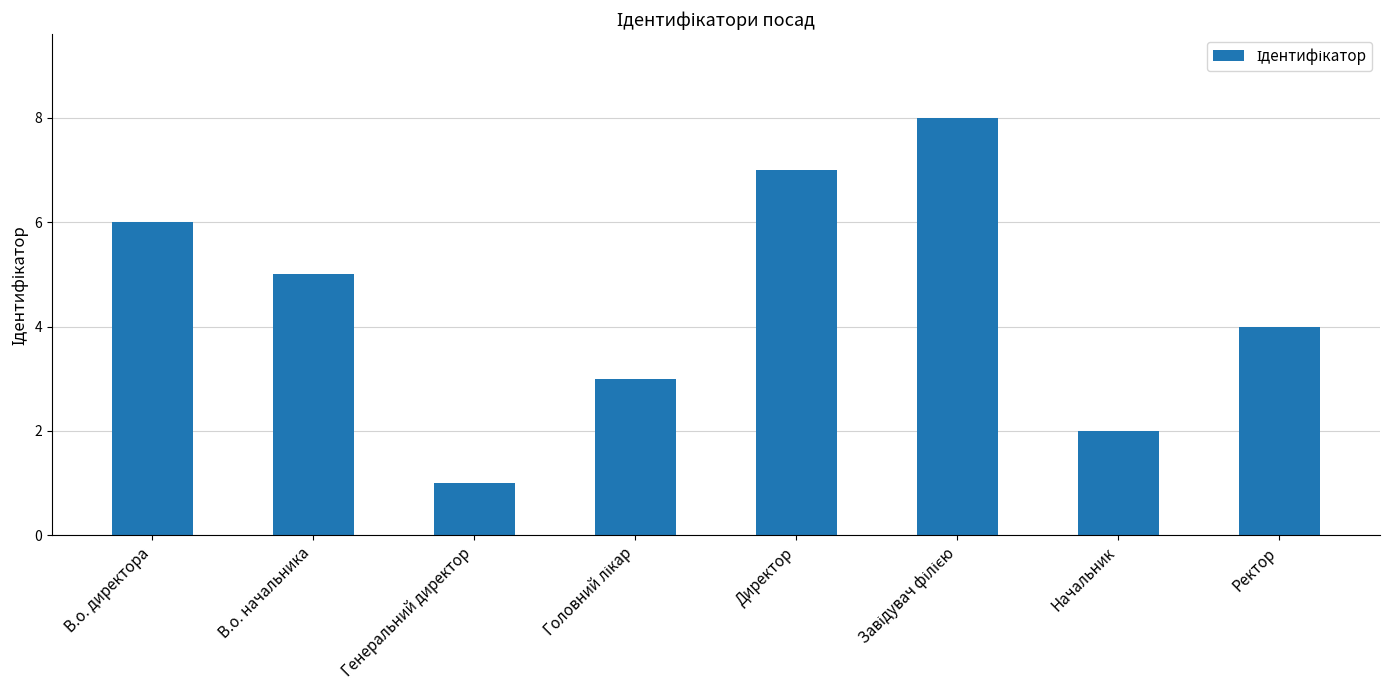

What value does the data have at В.о. директора?

6